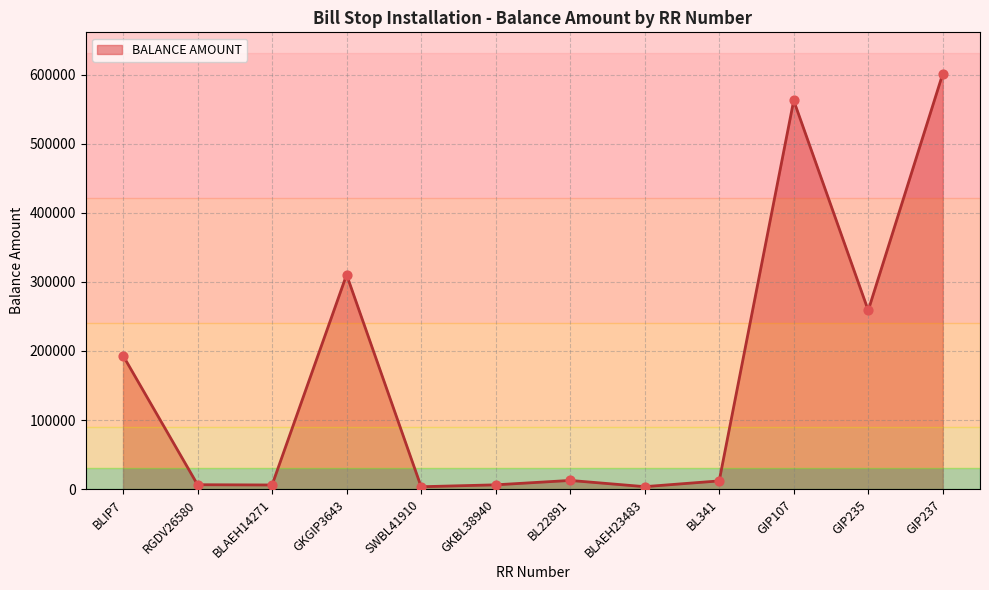

Which has a higher value, GKGIP3643 or BLAEH14271?

GKGIP3643